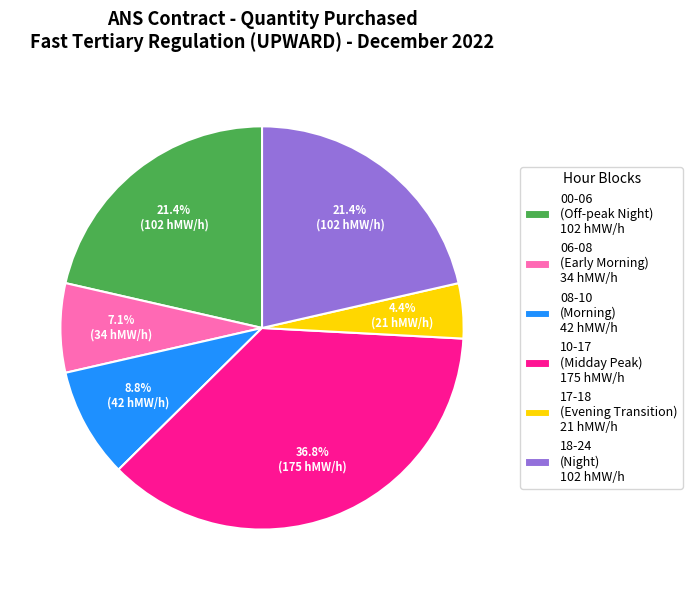

Is the sum of 00-06 (Off-peak Night) 102 hMW/h and 10-17 (Midday Peak) 175 hMW/h greater than half?

Yes